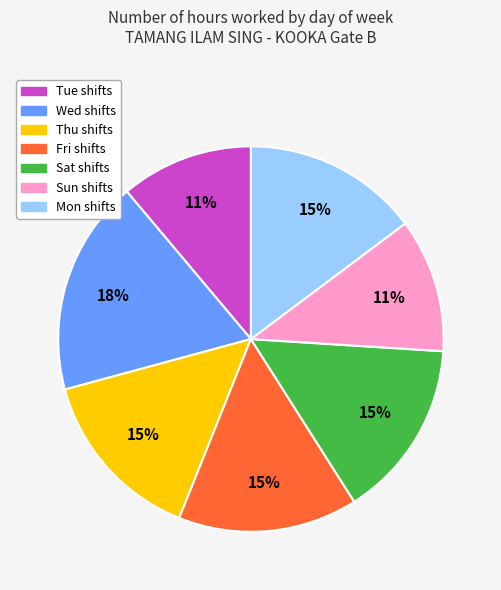

To the nearest percent, what is the average slice percentage?

14%